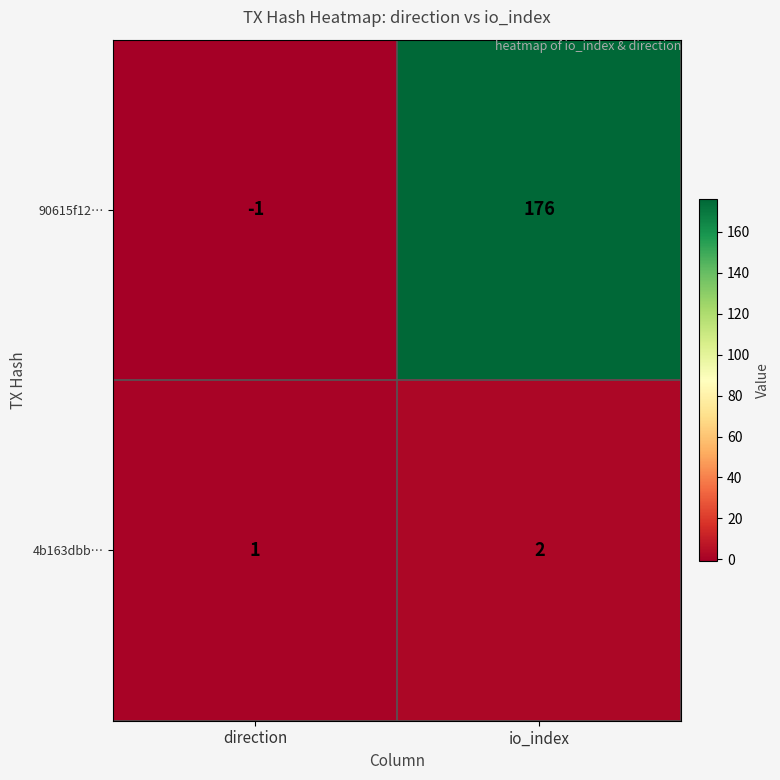

List the series in order of their overall mean, highest first.

90615f12…, 4b163dbb…